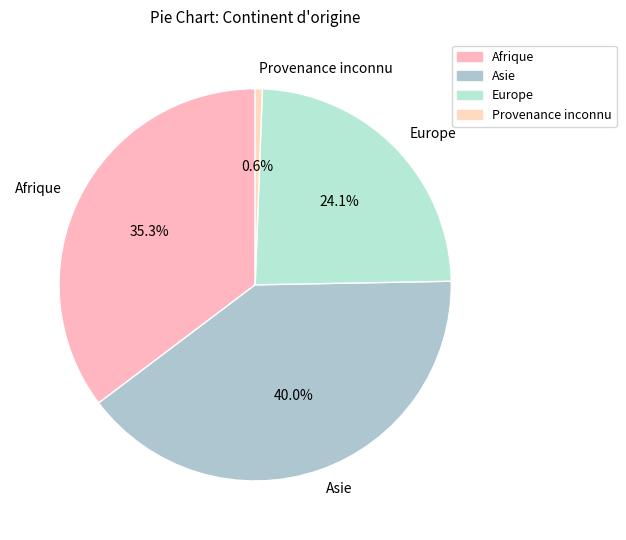

What is the smallest slice in the pie chart?

Provenance inconnu